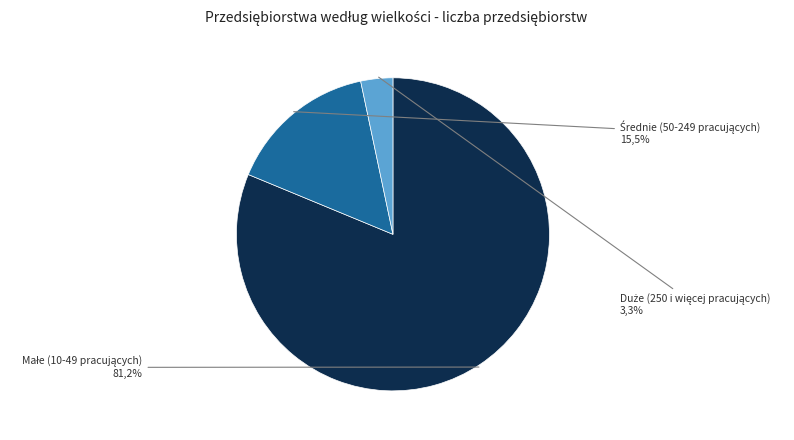

Is it true that Duże (250 i więcej pracujących) is 1% of the pie?

False